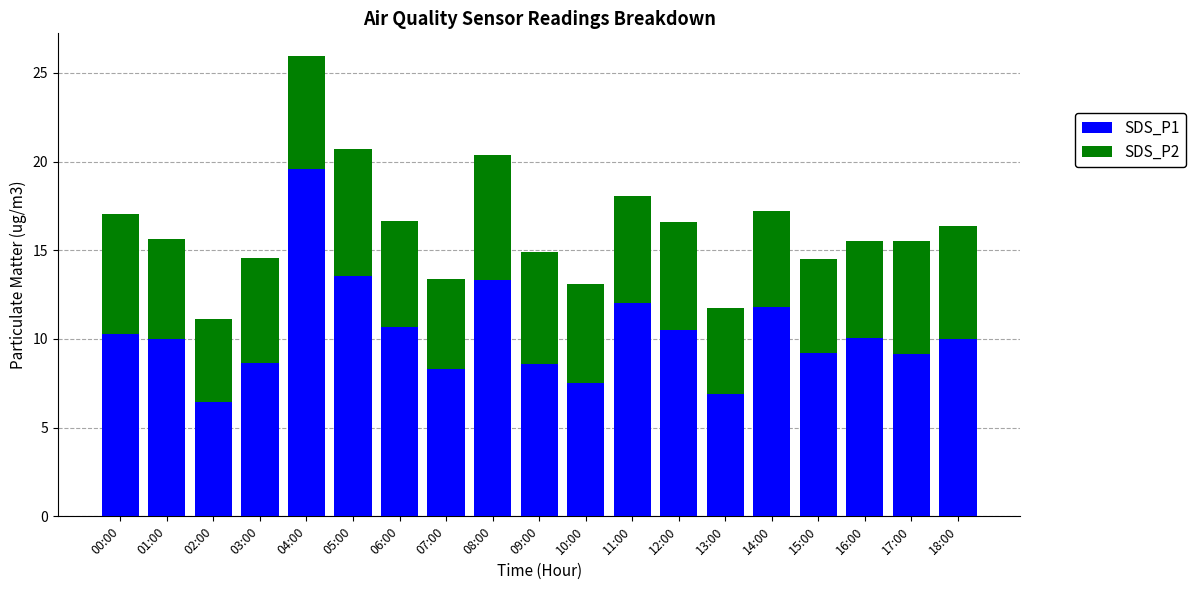

What is the minimum value for SDS_P1?

6.5